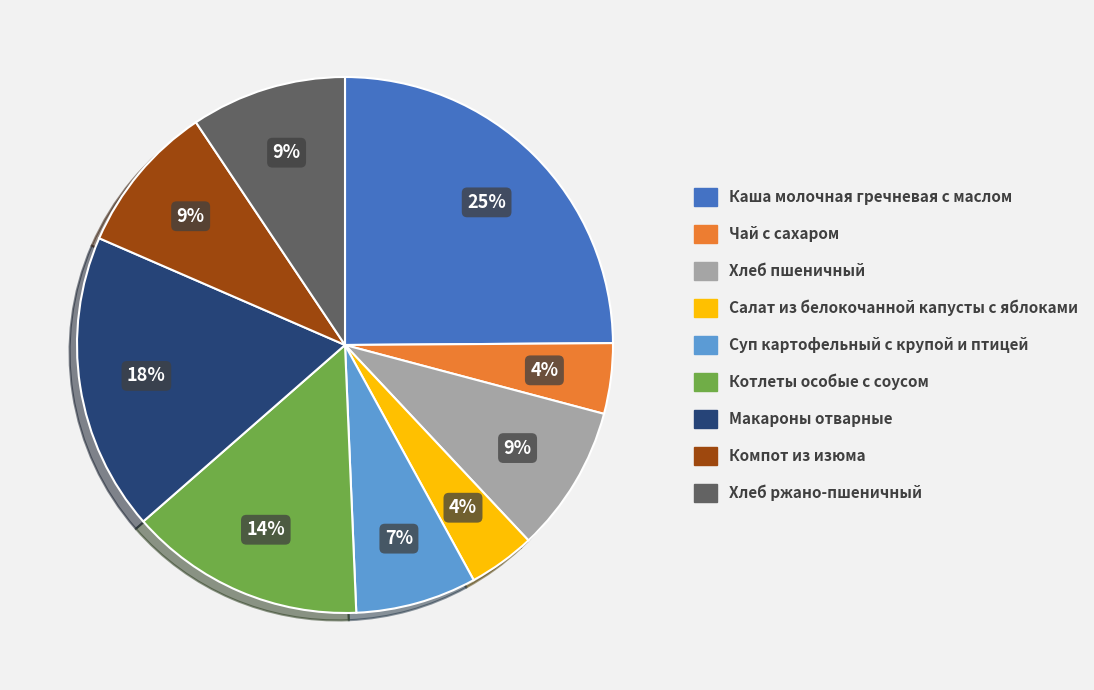

To the nearest percent, what percentage of the pie is Каша молочная гречневая с маслом?

25%